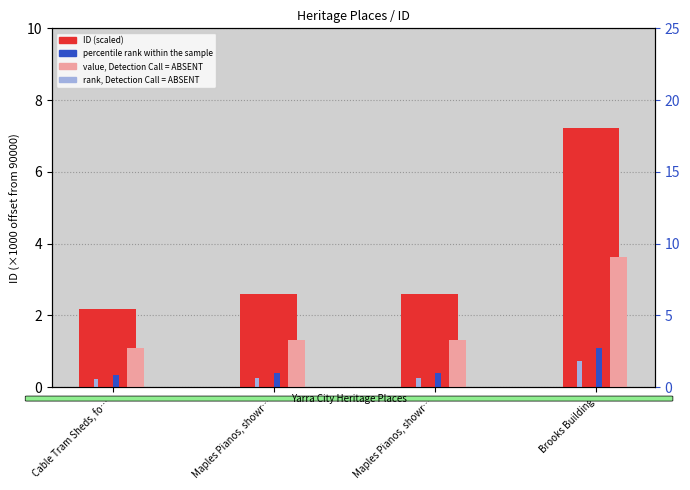

How many bars are there in total?

16